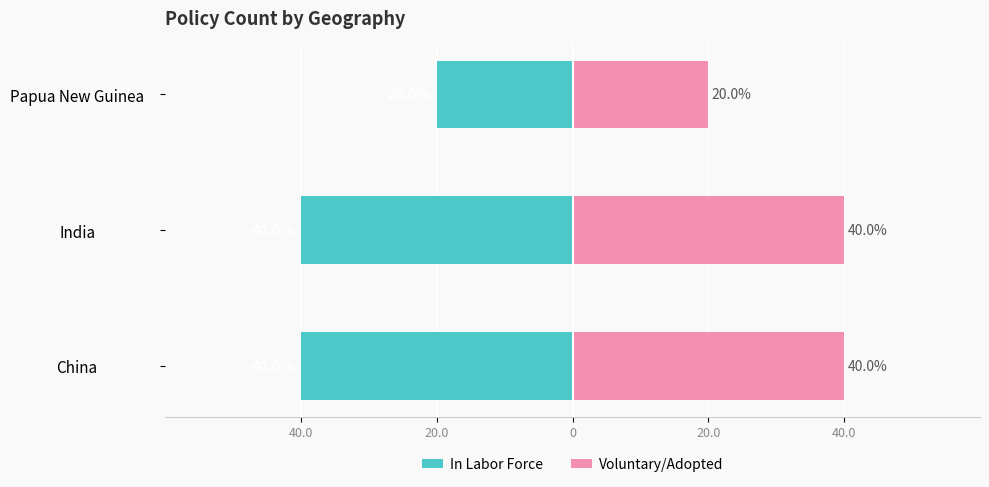

What position from the left is Papua New Guinea?

3